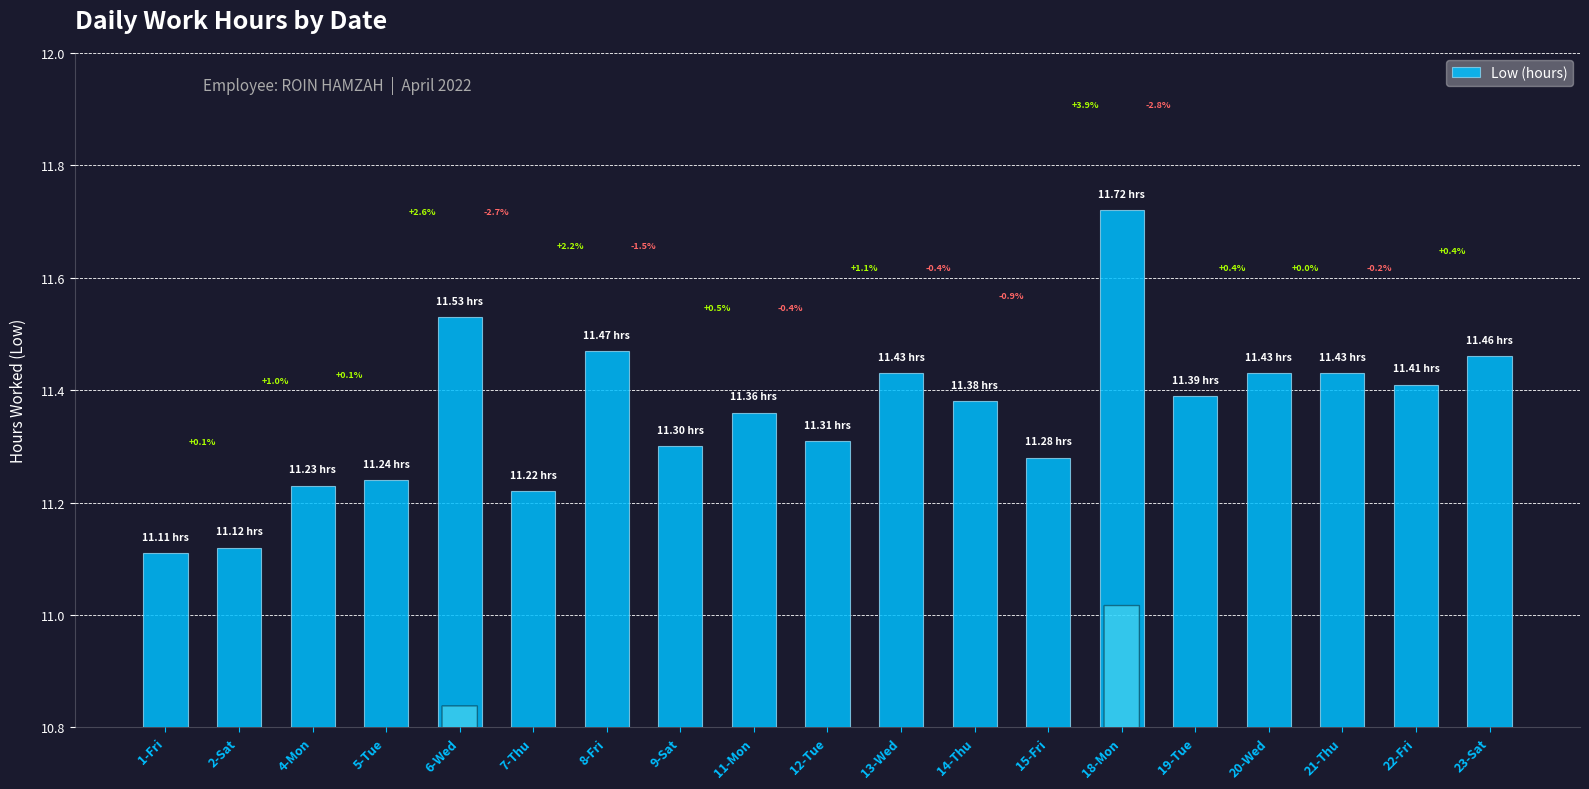

At which category does the chart reach its minimum across all series?

1-Fri